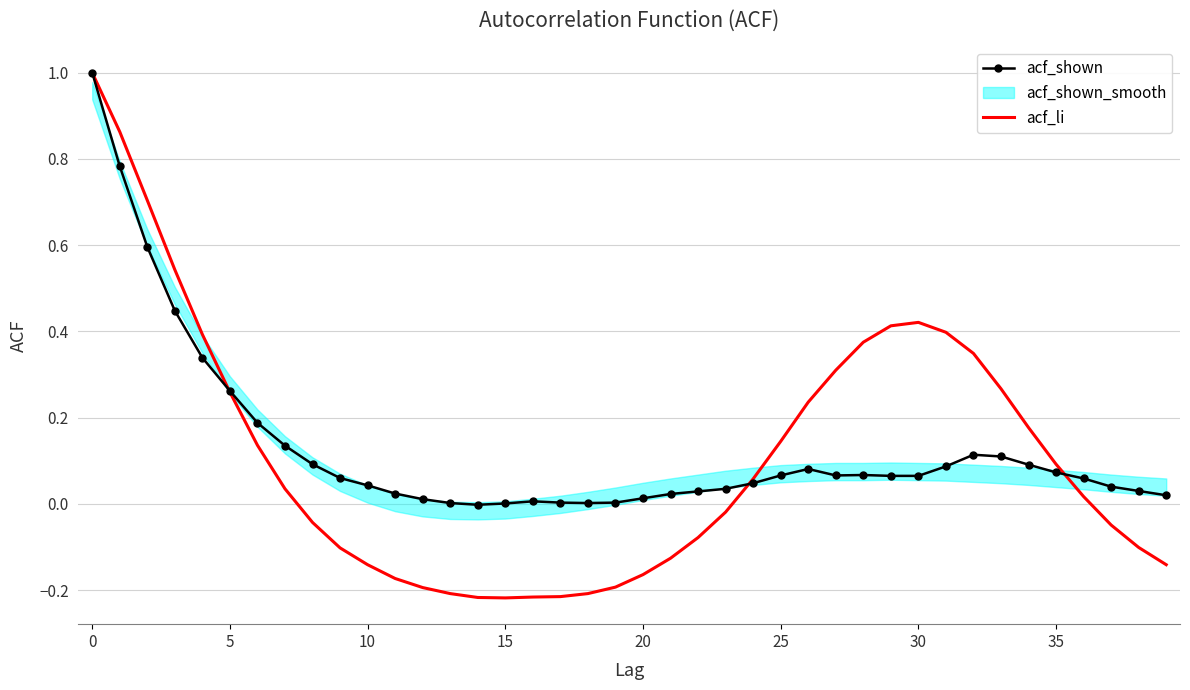

The value of acf_li at 12 is -0.3. True or false?

False